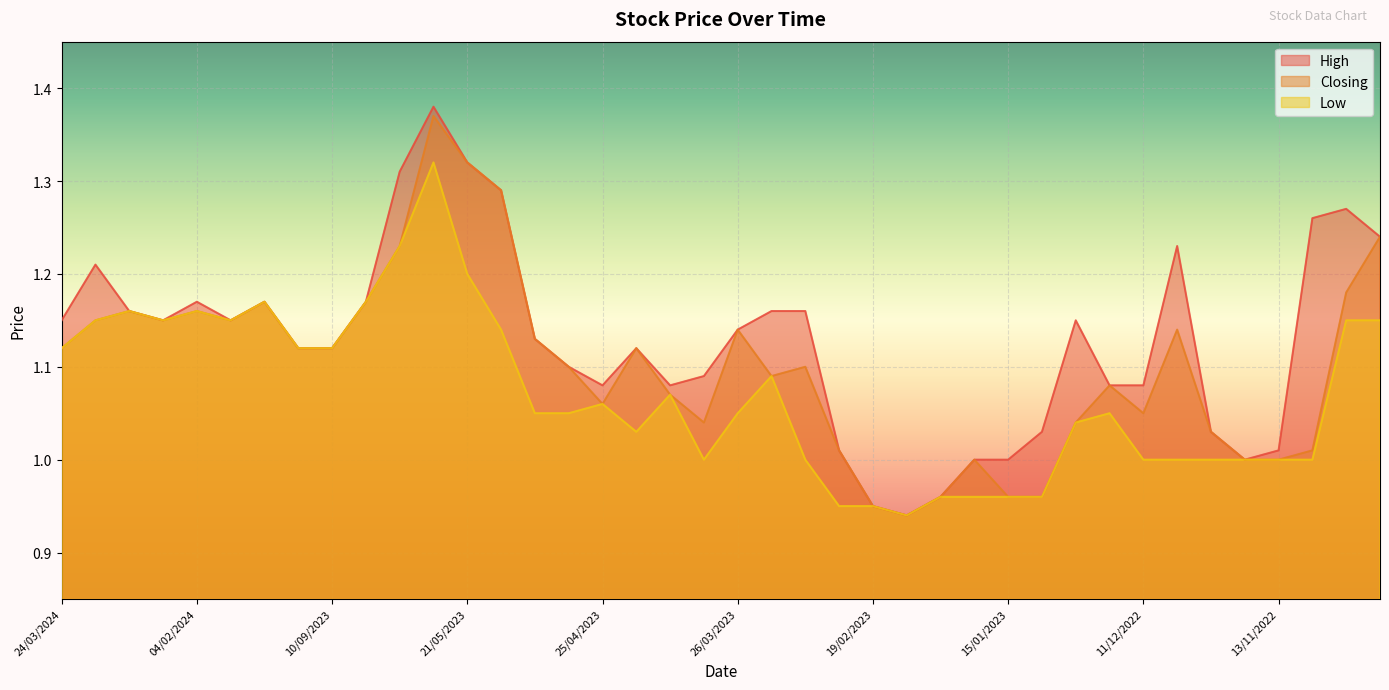

What is the label of the 7th point from the left?

17/12/2023